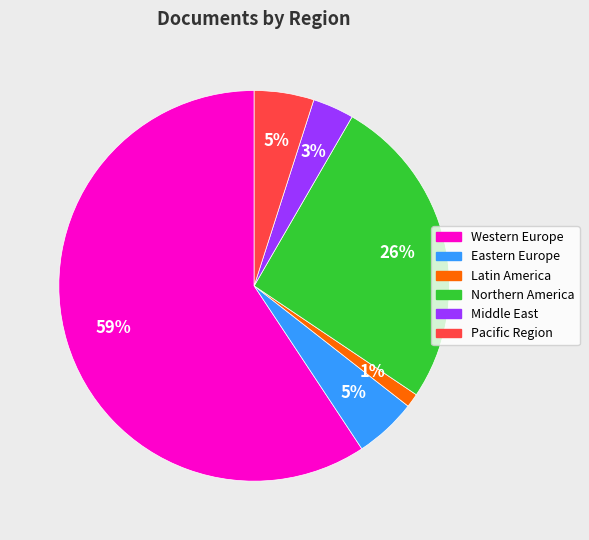

To the nearest percent, what portion does Northern America represent?

26%